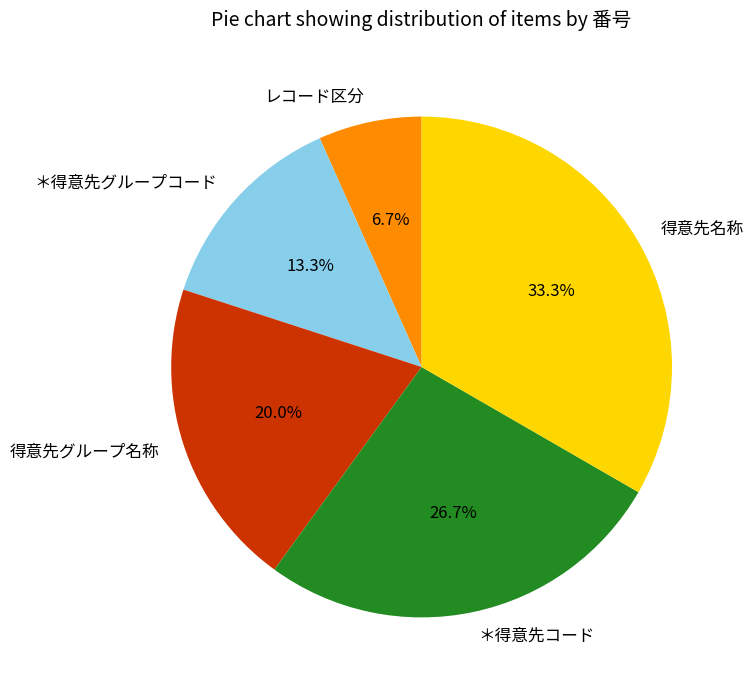

True or false: 得意先名称 accounts for 33% of the total.

True